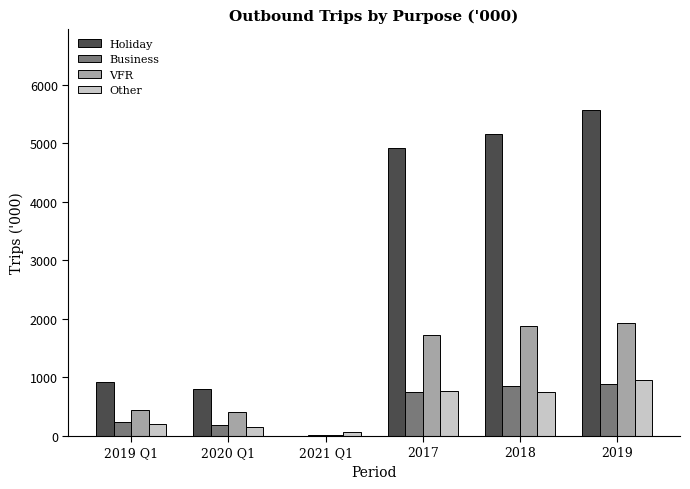

What is the maximum value shown in the chart?

5566.3